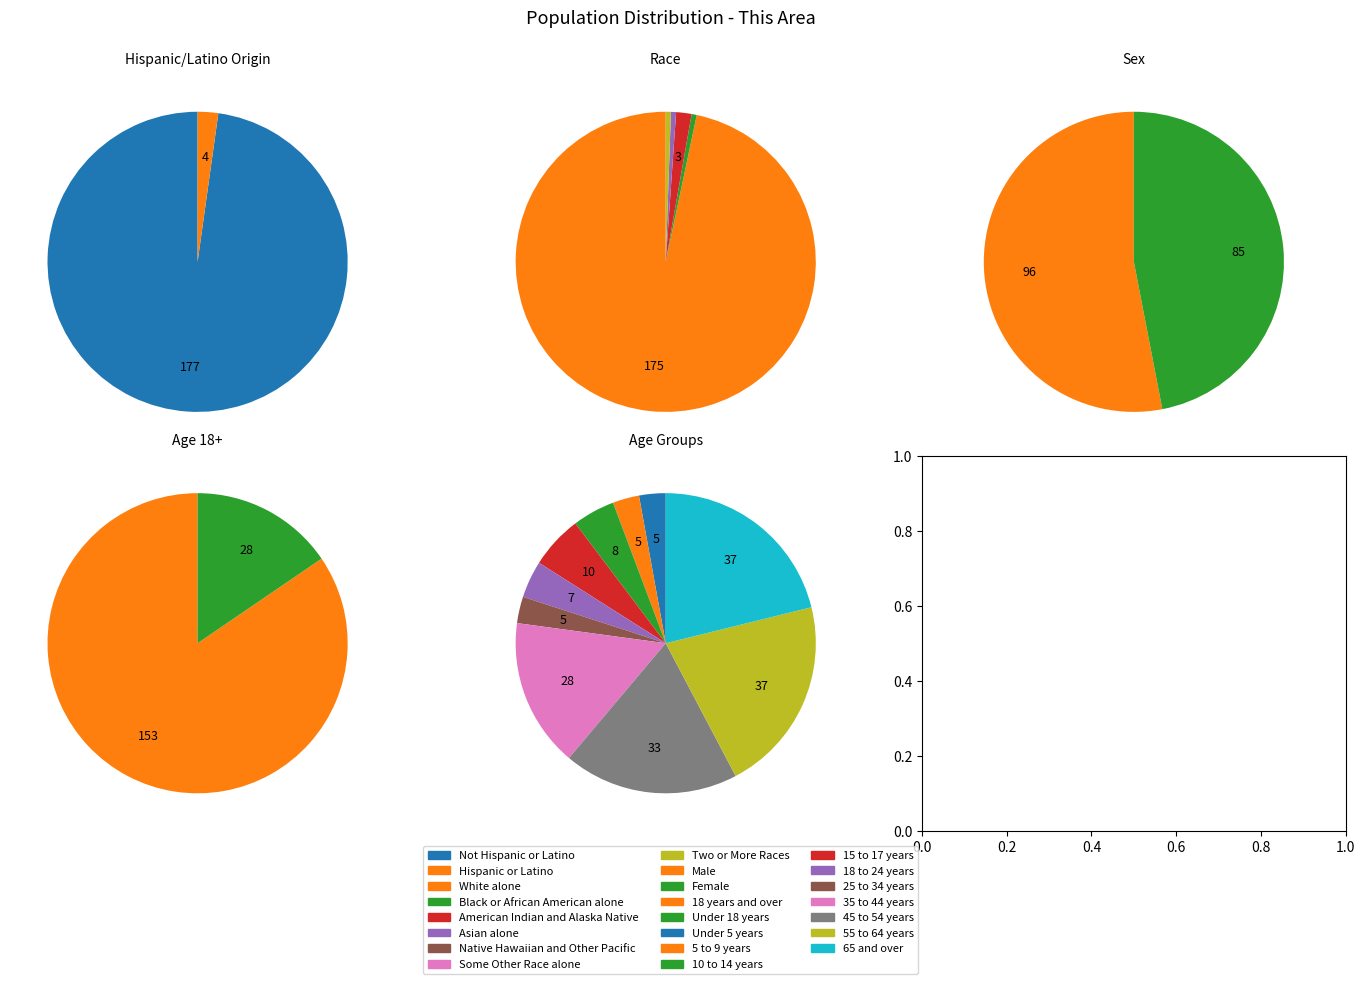

Rank the categories by value from lowest to highest.

Native Hawaiian and Other Pacific, Some Other Race alone, Black or African American alone, Asian alone, Two or More Races, American Indian and Alaska Native, Hispanic or Latino, White alone, Not Hispanic or Latino